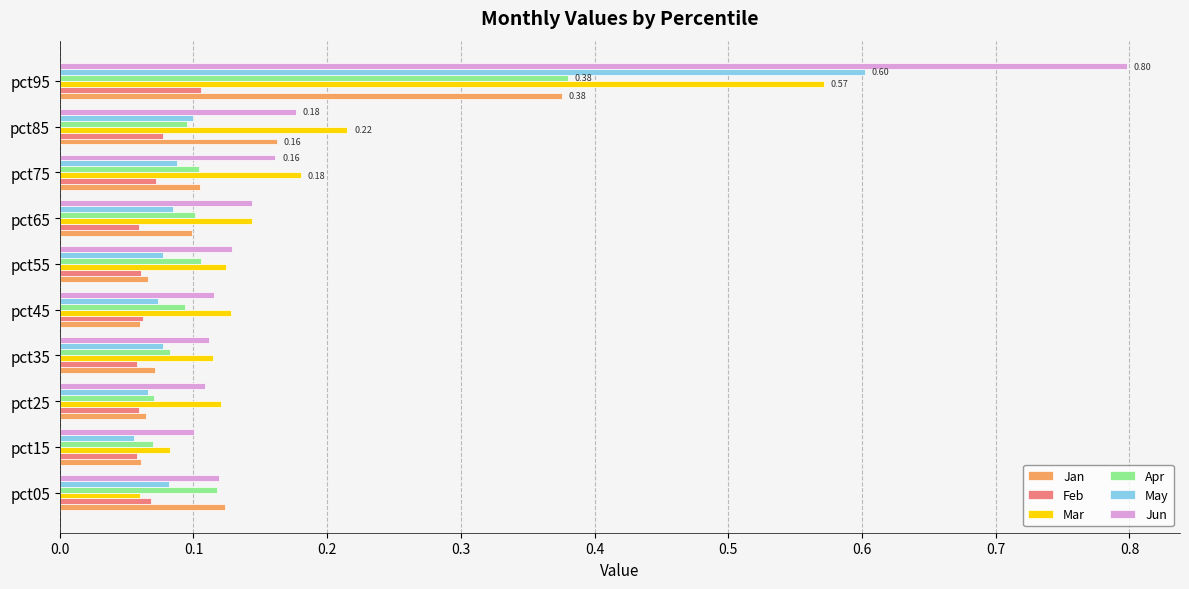

Count the number of data series in this chart.

6